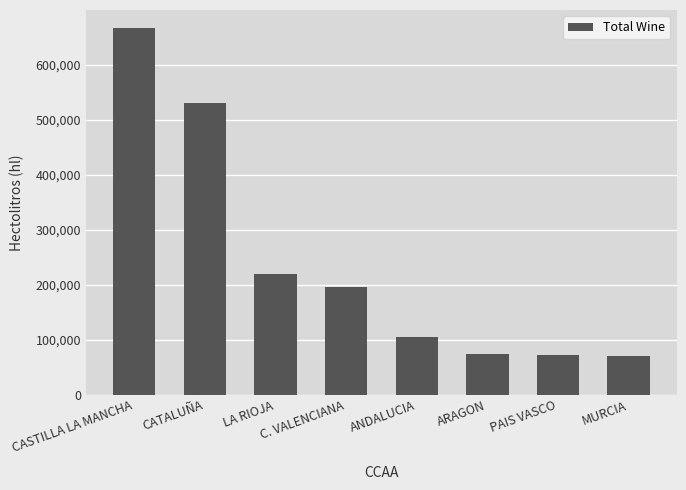

What is the minimum value shown in the chart?

70879